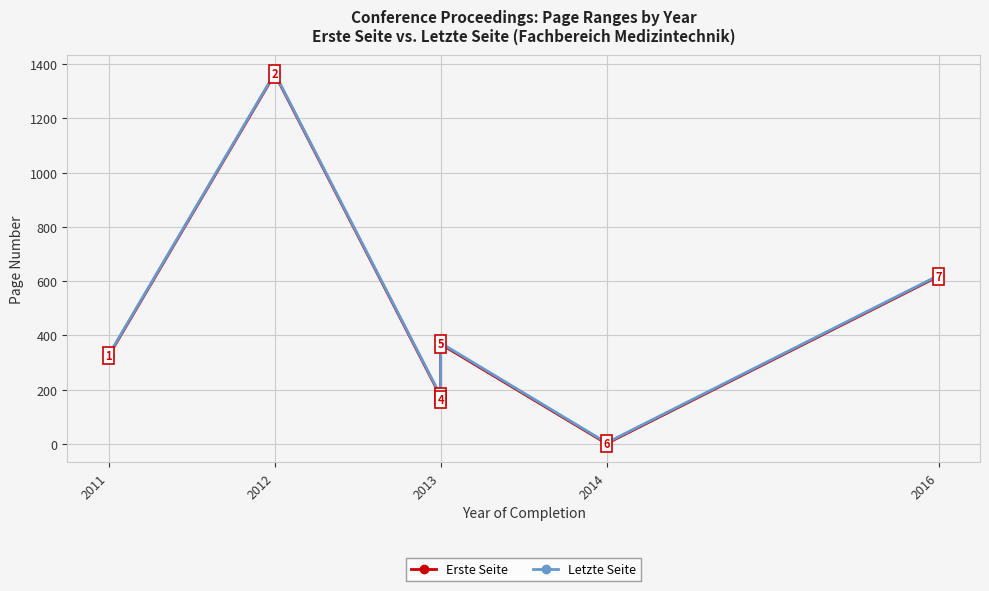

Which series has the largest total across all categories?

Letzte Seite